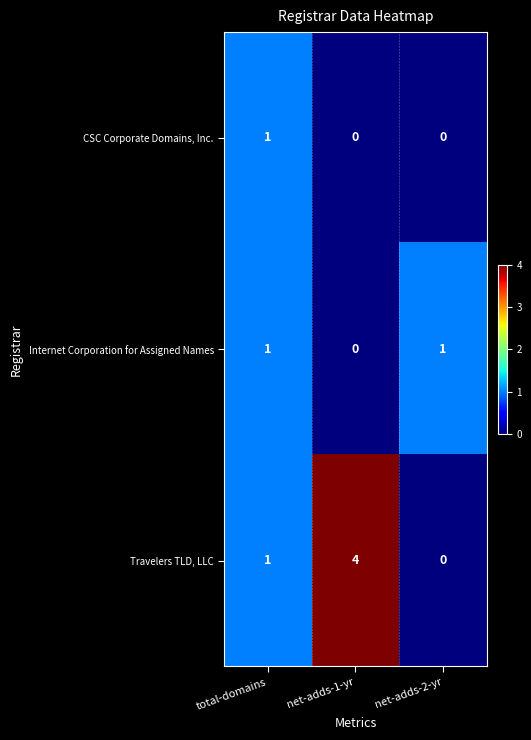

List the series in order of their overall mean, highest first.

Travelers TLD, LLC, Internet Corporation for Assigned Names, CSC Corporate Domains, Inc.